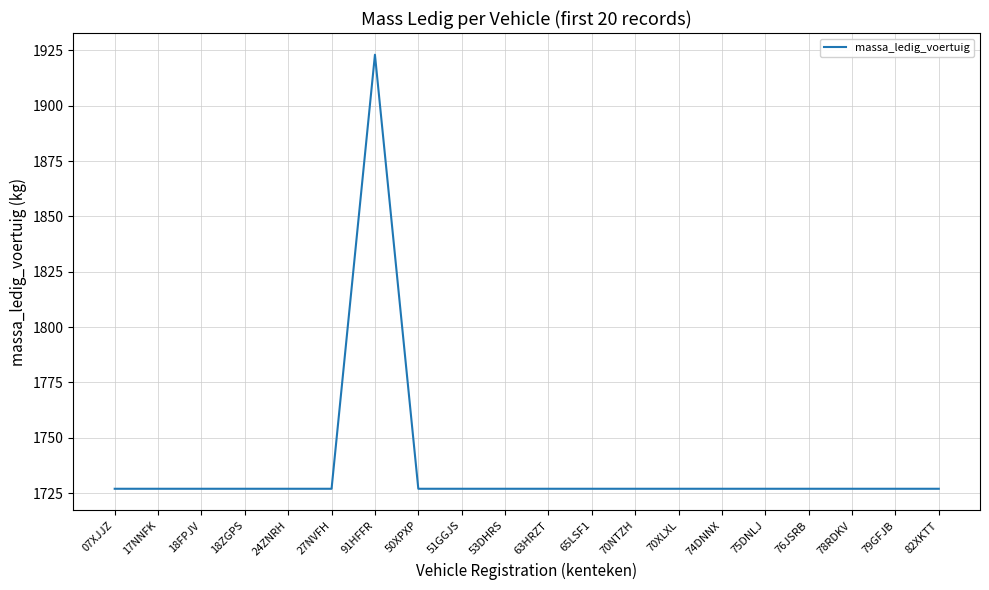

Reading left to right, list all the values displayed in this chart.

1727	1727	1727	1727	1727	1727	1923	1727	1727	1727	1727	1727	1727	1727	1727	1727	1727	1727	1727	1727